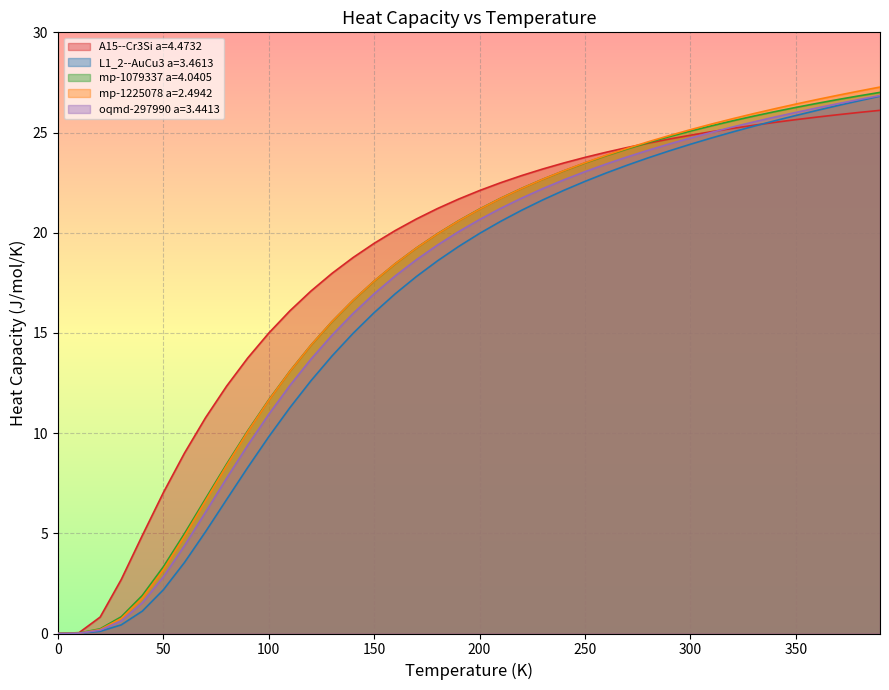

How many lines are shown in the chart?

5